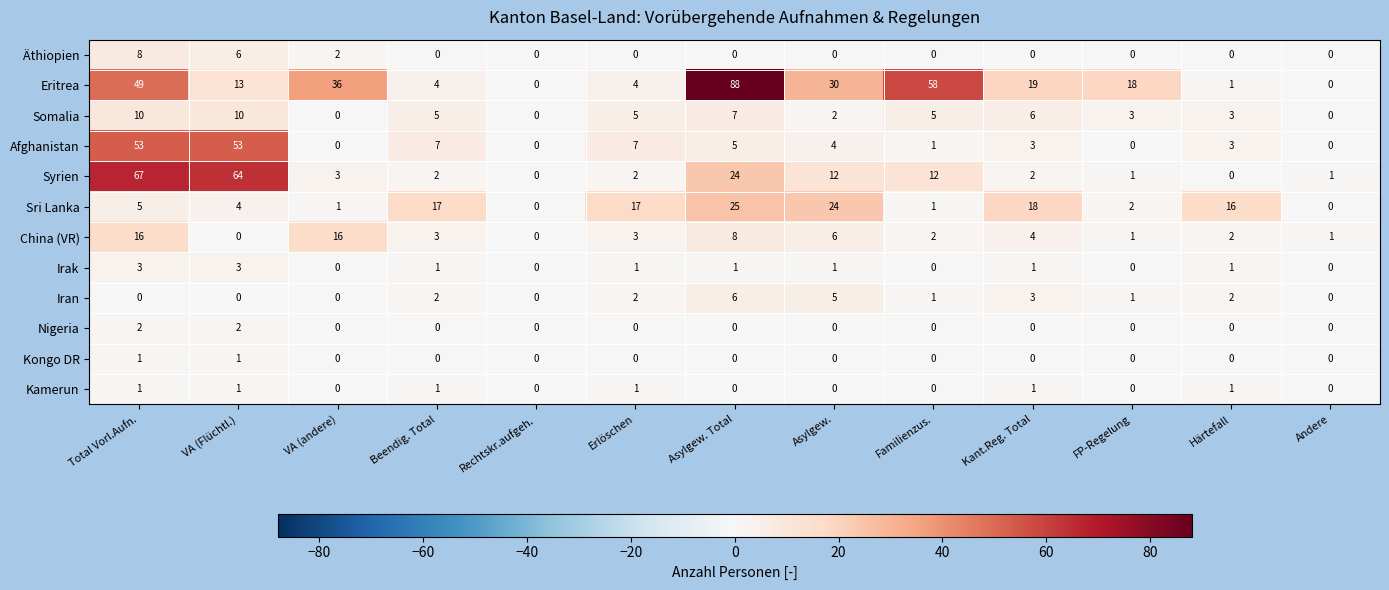

The Eritrea series shows 88 at Asylgew. Total. True or false?

True